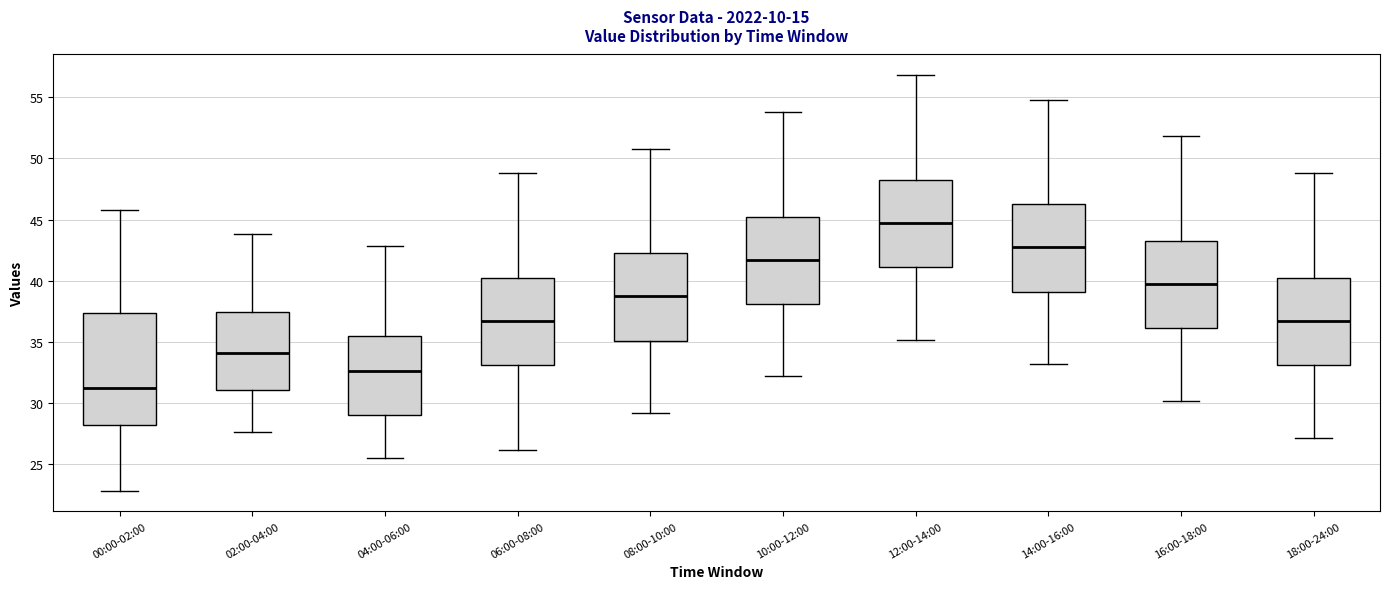

Which box is the tallest, from its lower edge to its upper edge?

00:00-02:00